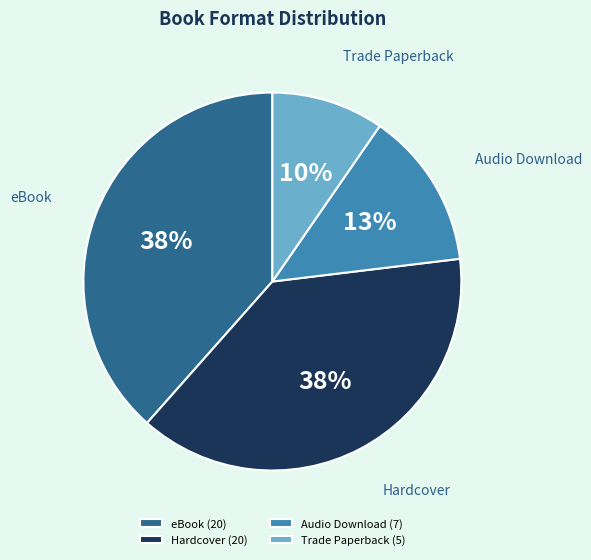

True or false: Hardcover accounts for 31% of the total.

False